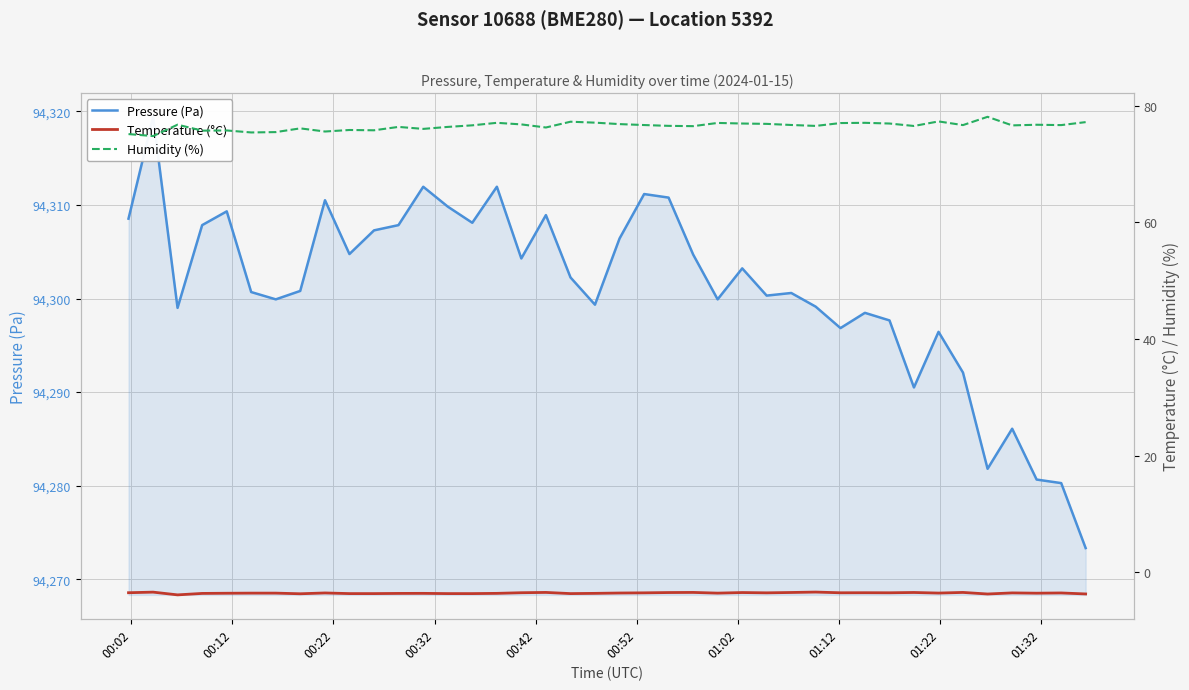

What are all the series names shown in the legend?

Pressure (Pa), Temperature (°C), Humidity (%)